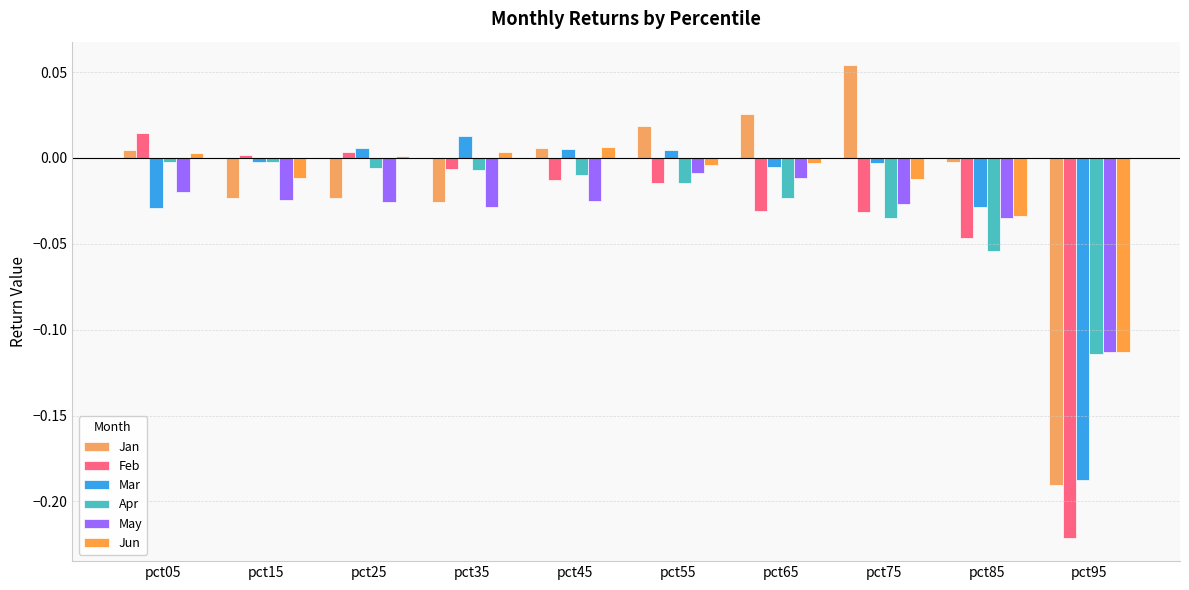

Between pct95 and pct05, which is larger?

pct05